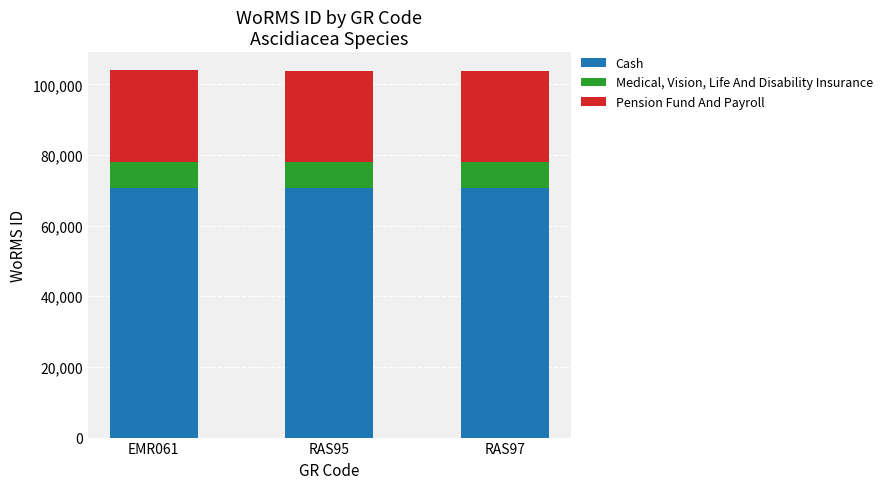

What is the minimum value for Cash?

70626